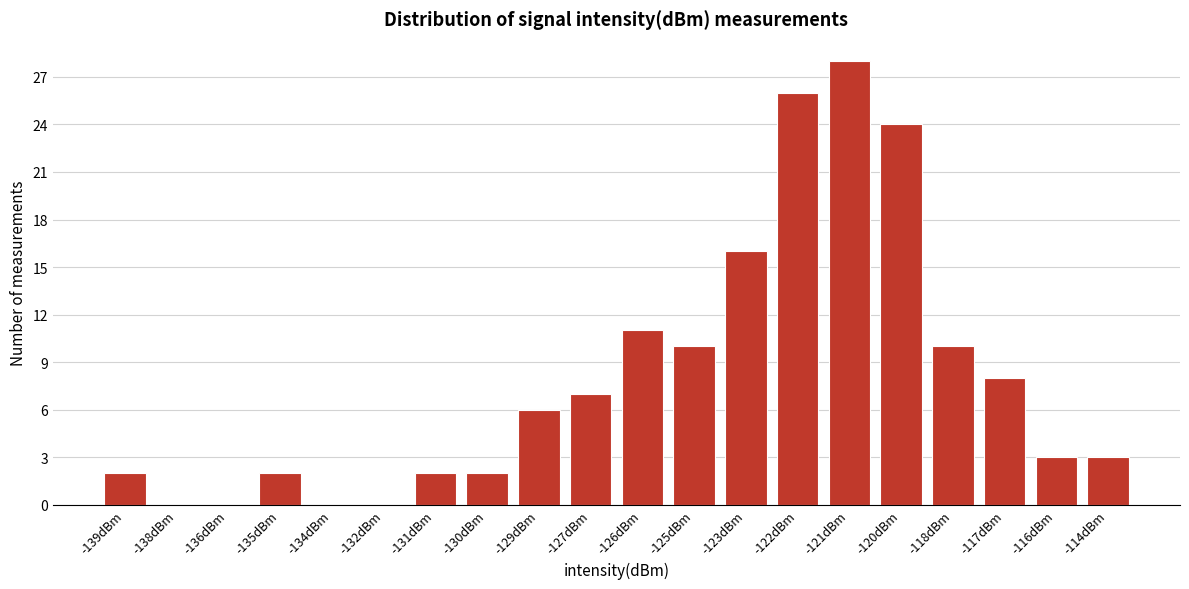

Reading right to left, transcribe all the data shown in this chart.

-114dBm=3	-116dBm=3	-117dBm=8	-118dBm=10	-120dBm=24	-121dBm=28	-122dBm=26	-123dBm=16	-125dBm=10	-126dBm=11	-127dBm=7	-129dBm=6	-130dBm=2	-131dBm=2	-132dBm=0	-134dBm=0	-135dBm=2	-136dBm=0	-138dBm=0	-139dBm=2